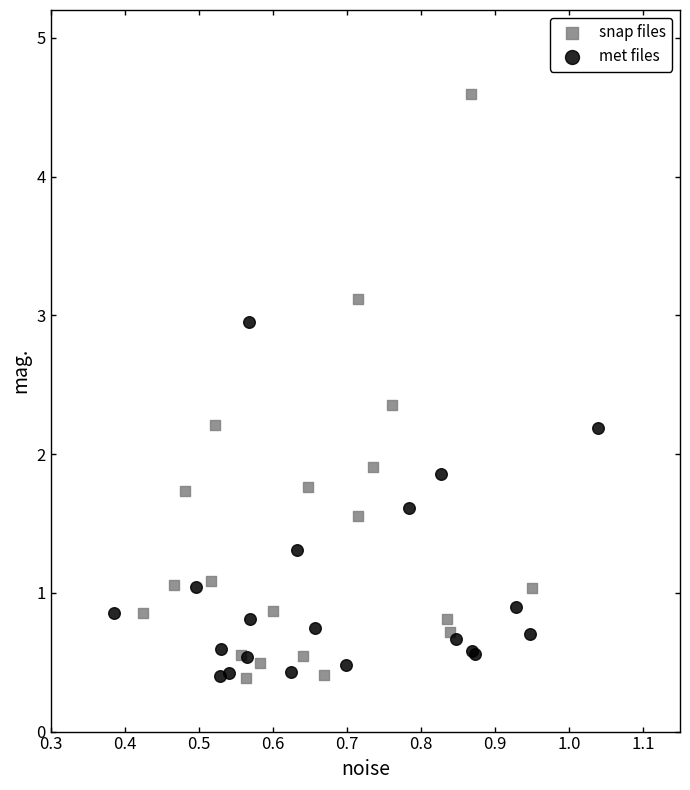

Which series has the widest spread of Y values?

snap files